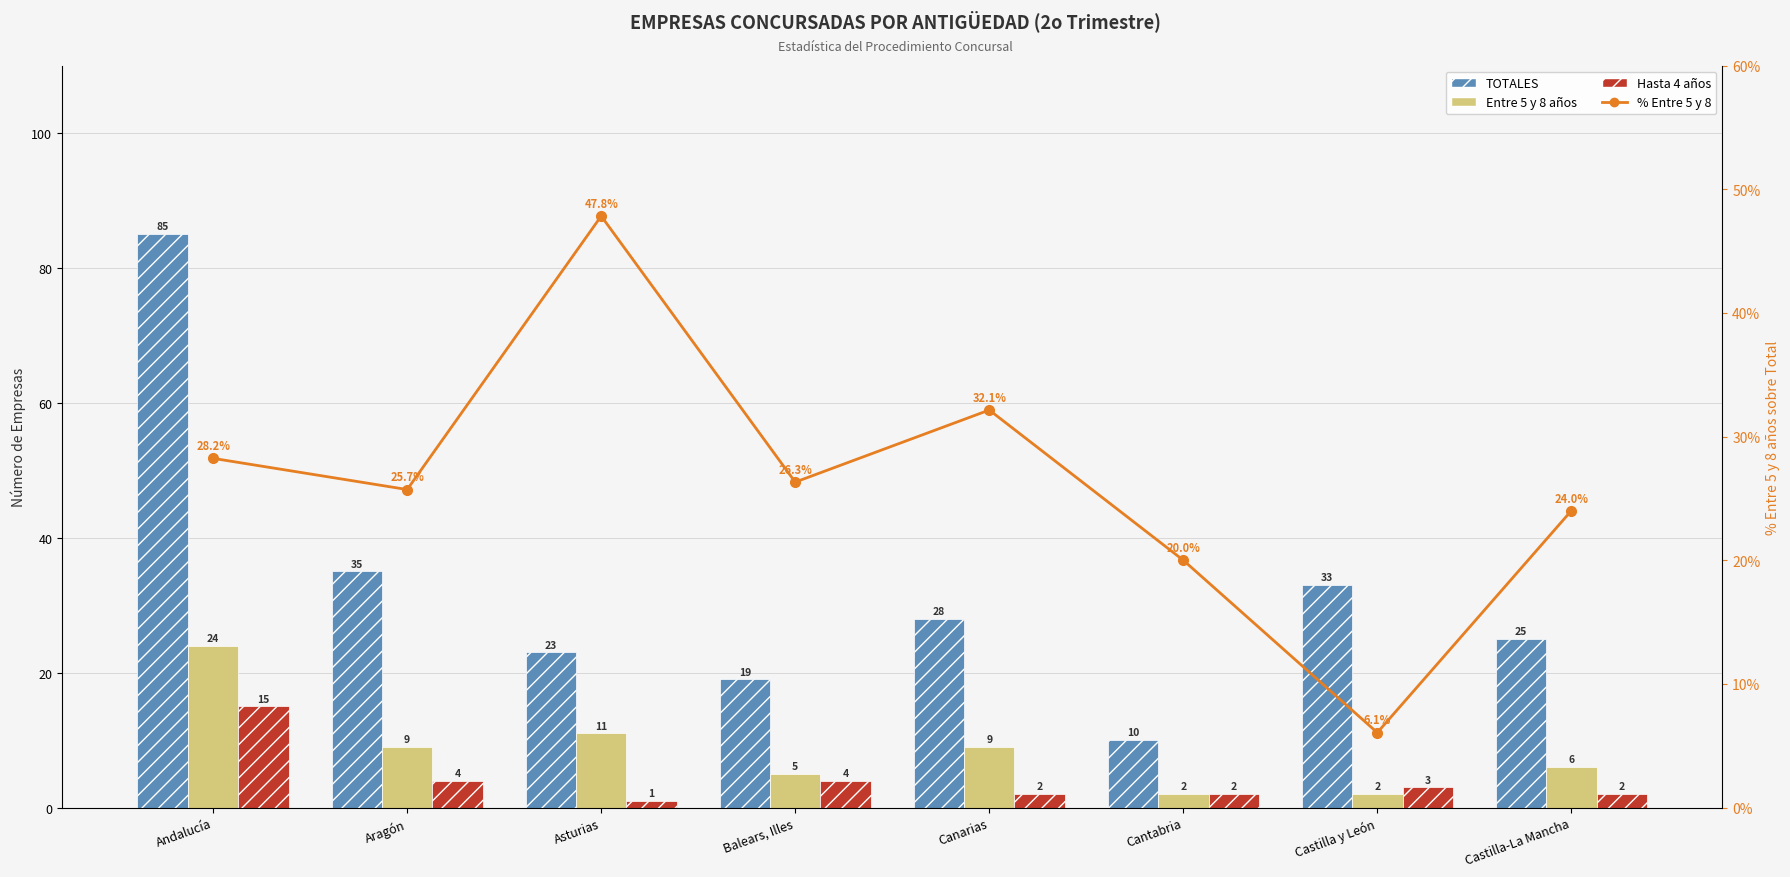

The value of Entre 5 y 8 at Balears, Illes is 8.7. True or false?

False